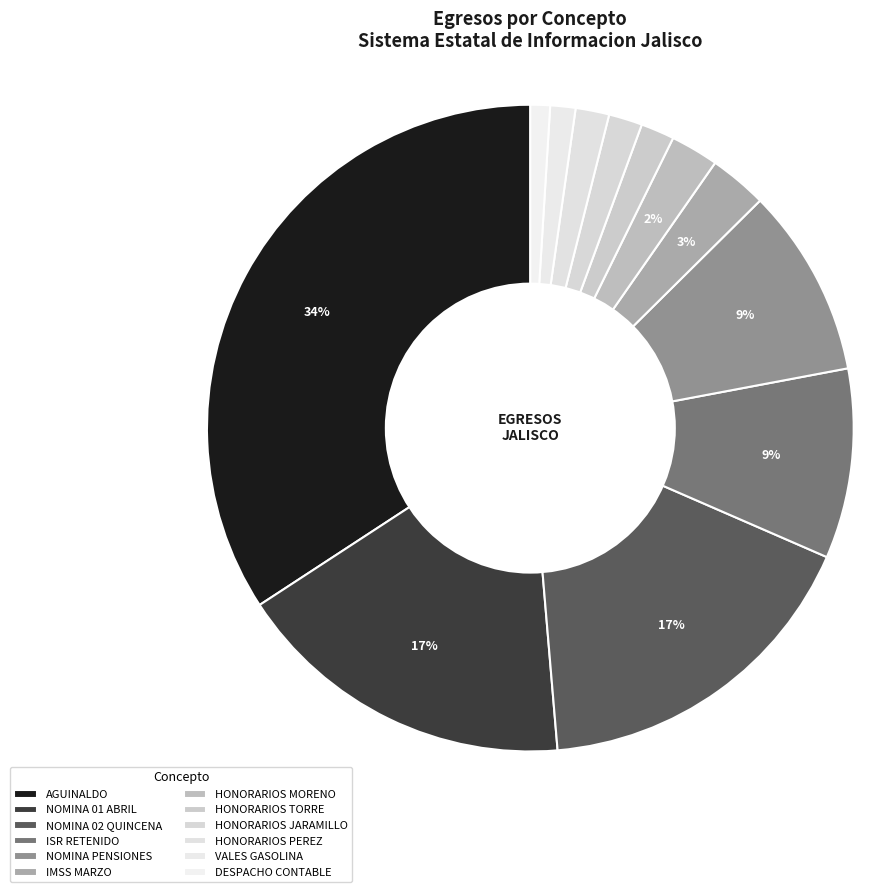

How many segments does this pie chart have?

12